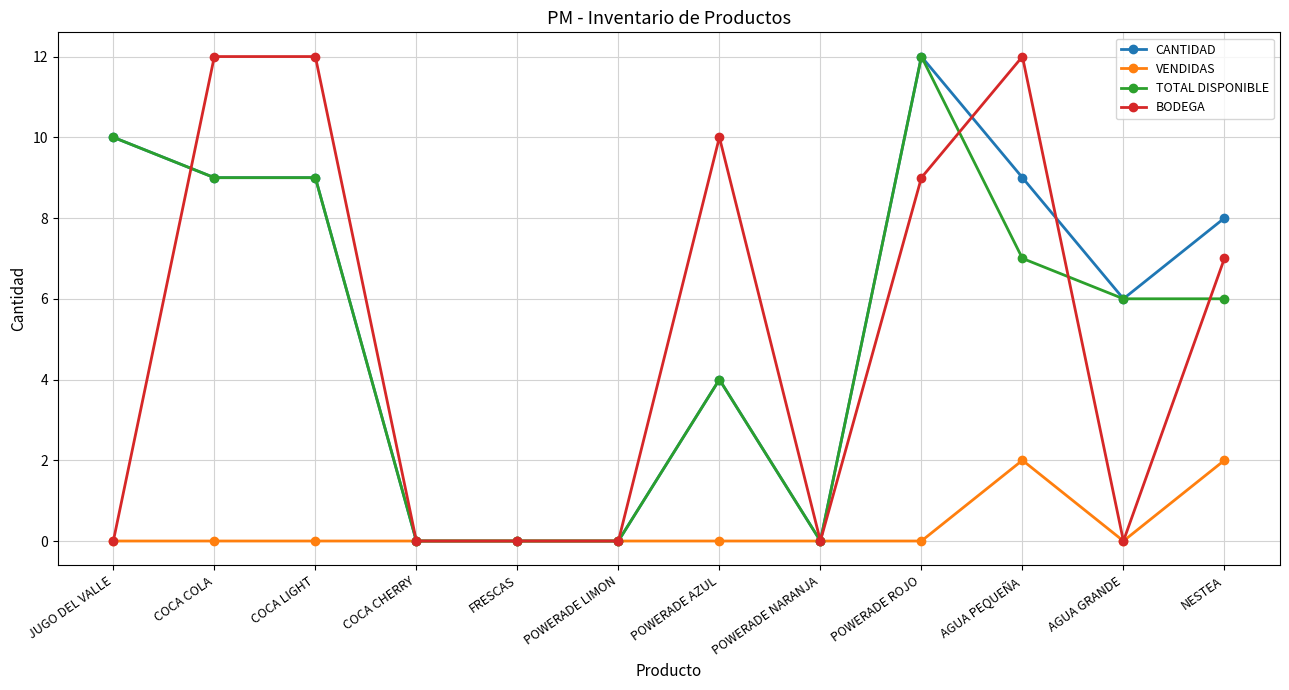

At which category is the sum across all series the highest?

POWERADE ROJO